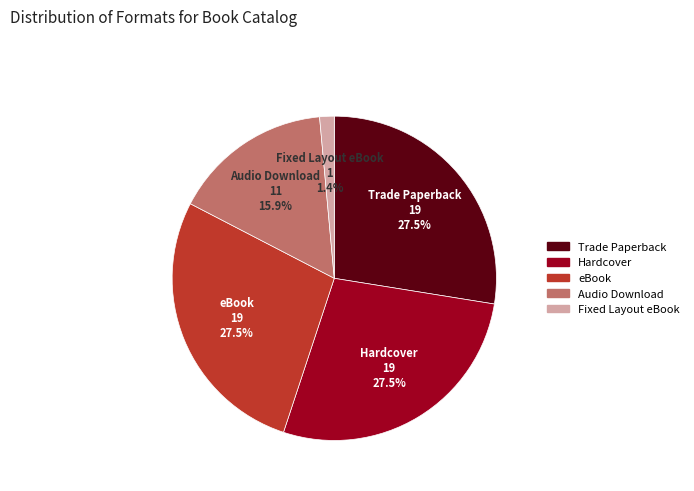

Which category has the smallest portion of the pie?

Fixed Layout eBook